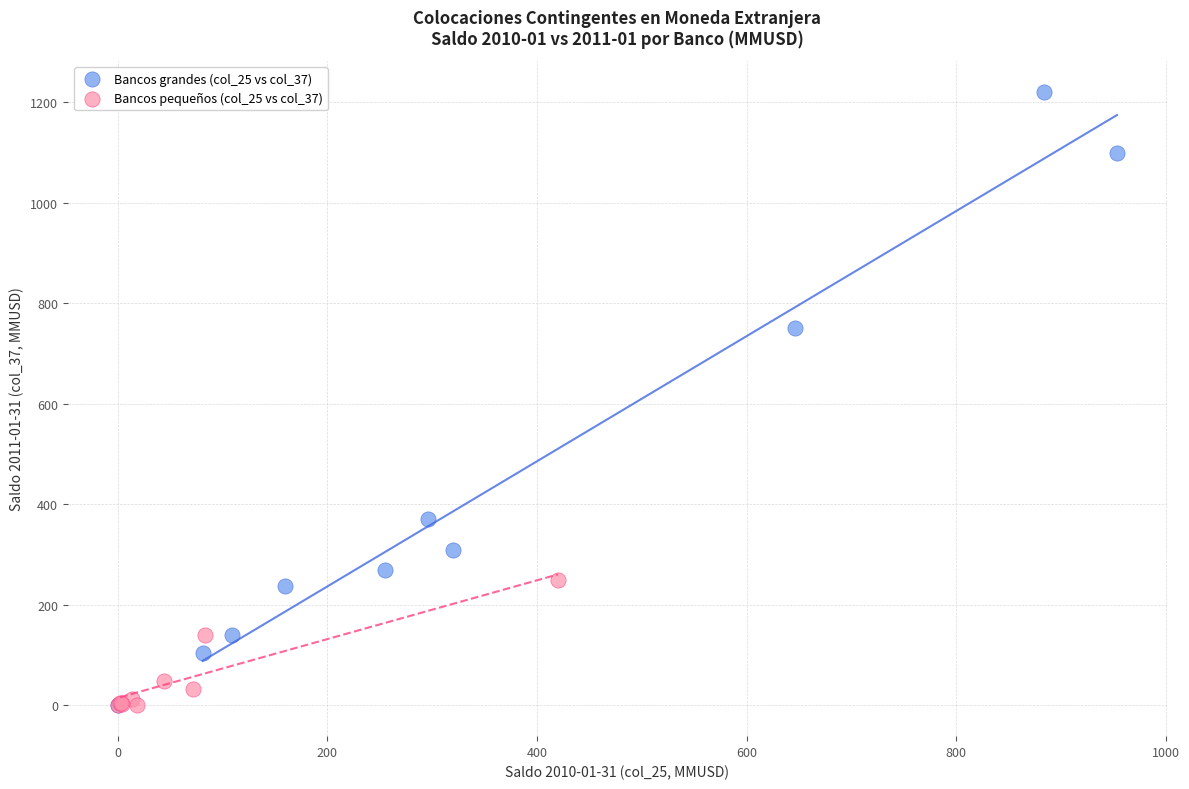

Which series has the widest spread of Y values?

Bancos grandes (col_25 vs col_37)